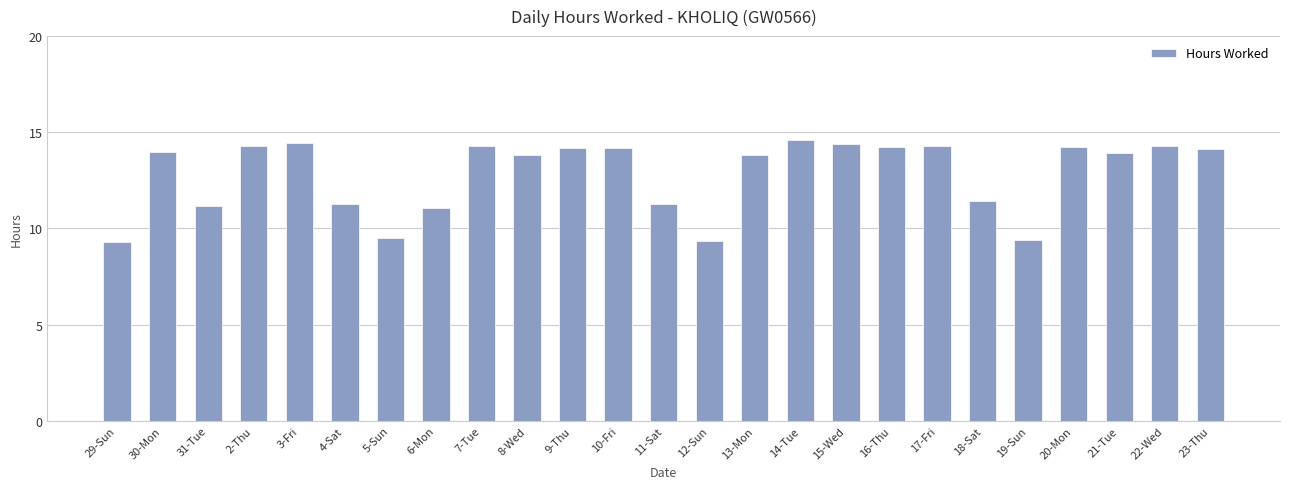

True or false: the data shows 25.1 at 7-Tue.

False